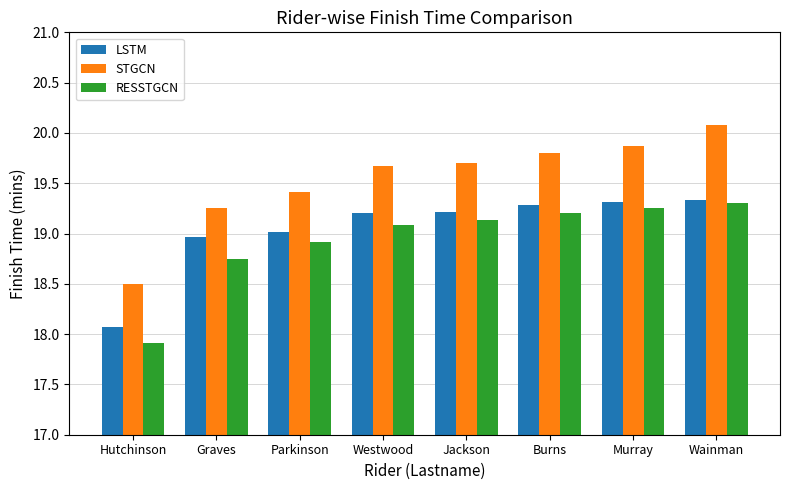

Which series has the widest spread of values?

STGCN